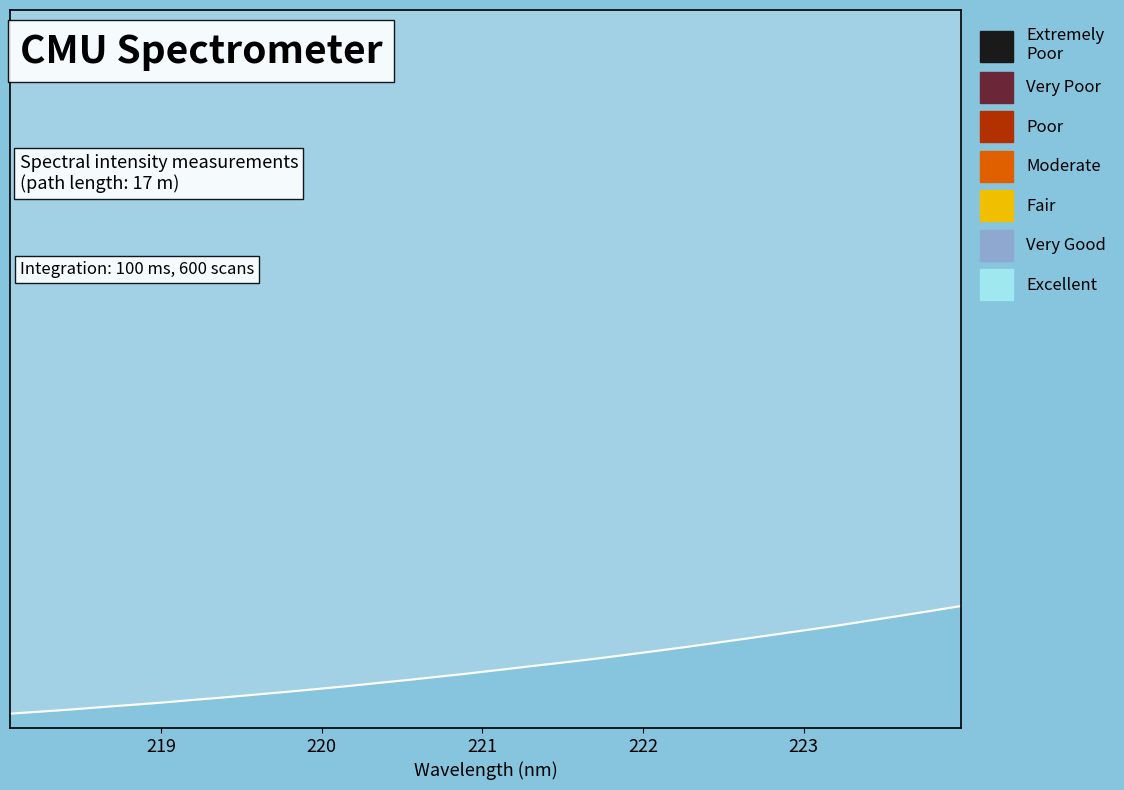

The chart shows a value of 0.1 at 21. True or false?

False